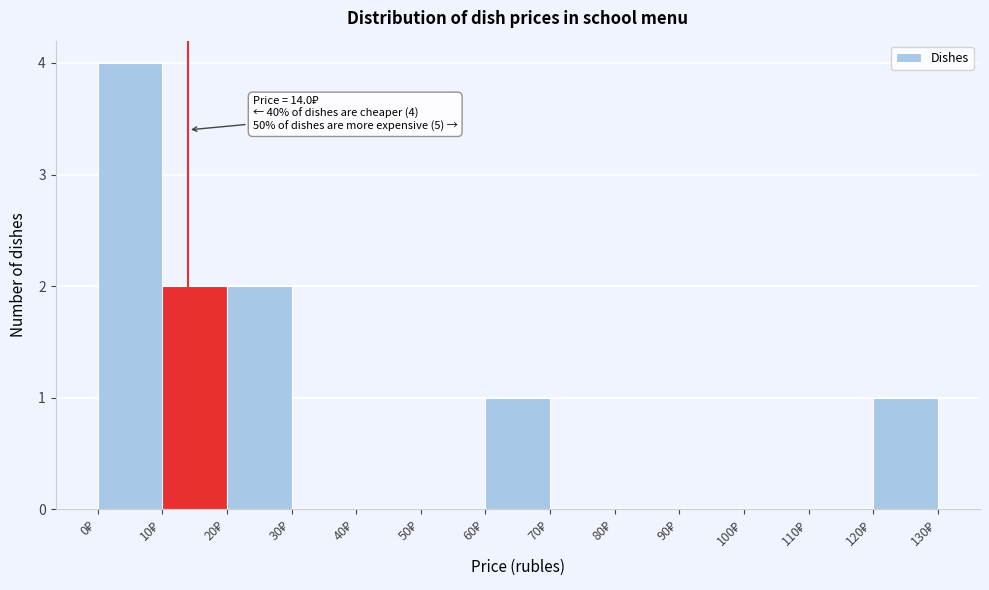

Which range on the x-axis has the tallest bar?

0 to 10